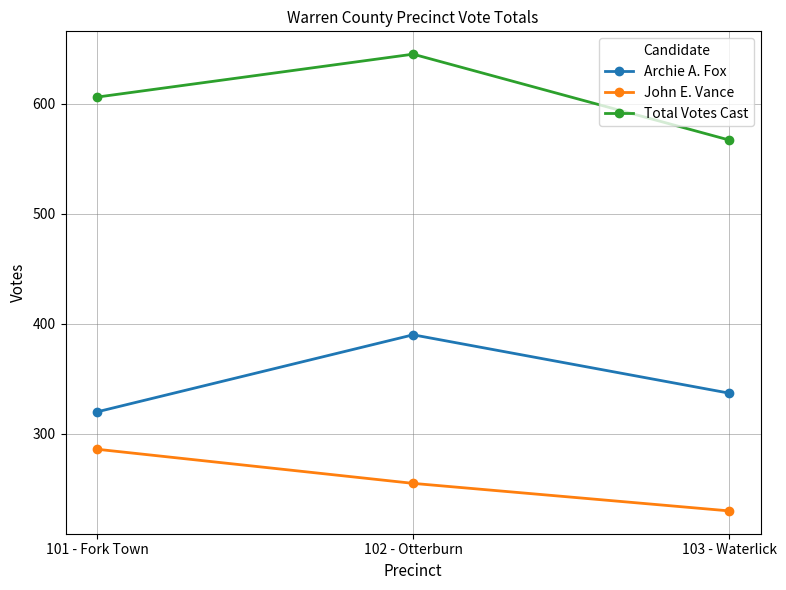

What is the label of the 1st point from the right?

103 - Waterlick